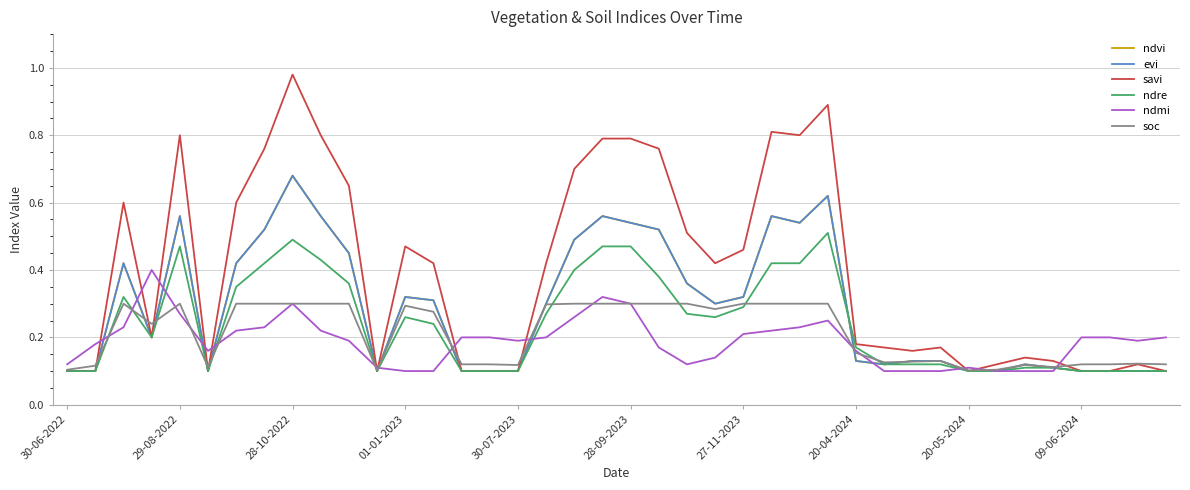

What is the value of the savi point at the 20th from the left?

0.8